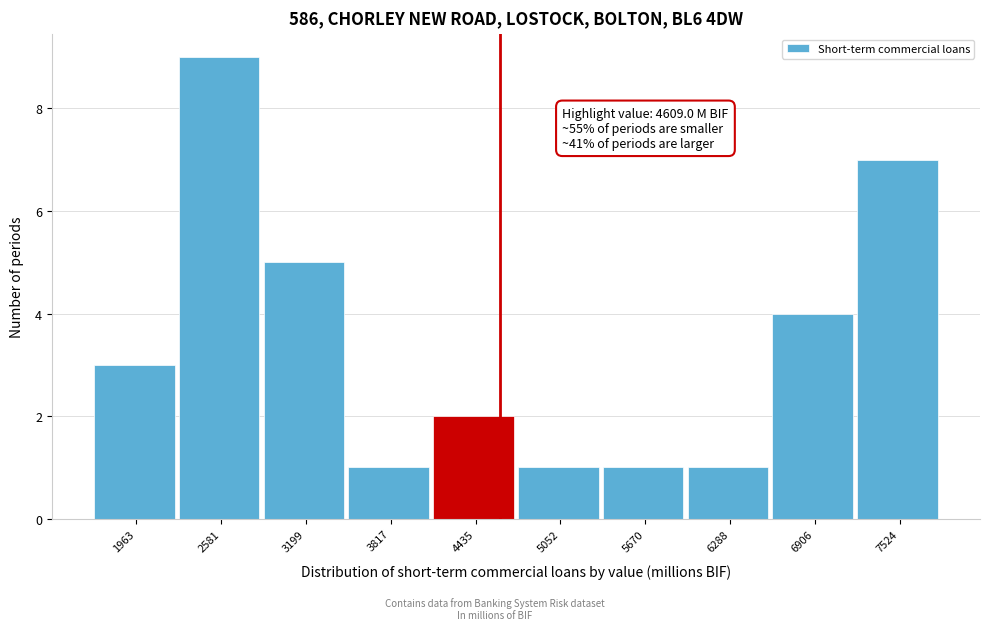

Which range on the x-axis has the tallest bar?

2300 to 2900